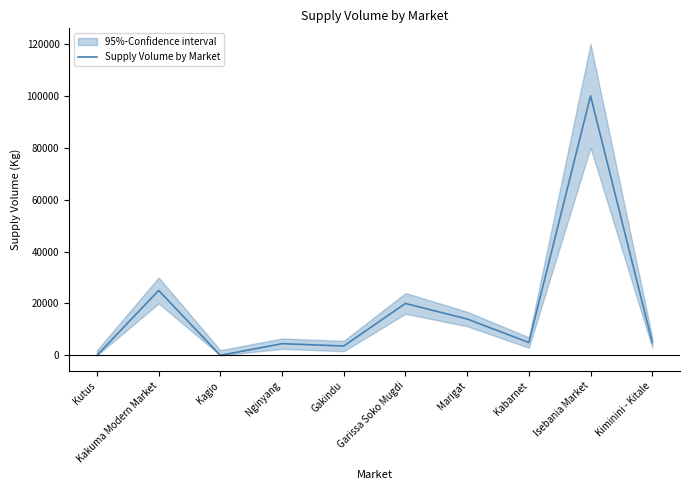

Rank the categories by value from lowest to highest.

Kutus, Kagio, Gakindu, Nginyang, Kabarnet, Kiminini - Kitale, Marigat, Garissa Soko Mugdi, Kakuma Modern Market, Isebania Market